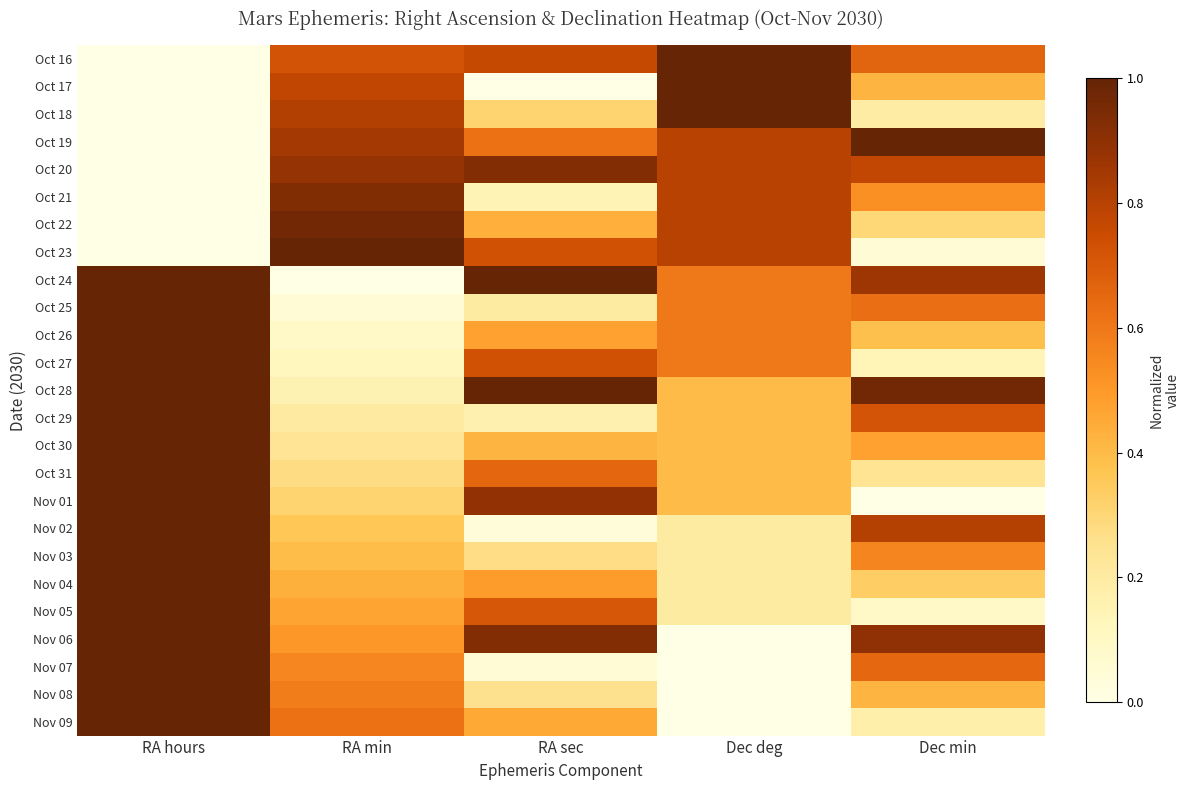

Reading left to right, extract all data points from this chart.

Oct 16: RA hours=0.0	RA min=0.7	RA sec=0.8	Dec deg=1.0	Dec min=0.7
Oct 17: RA hours=0.0	RA min=0.8	RA sec=0.0	Dec deg=1.0	Dec min=0.4
Oct 18: RA hours=0.0	RA min=0.8	RA sec=0.3	Dec deg=1.0	Dec min=0.2
Oct 19: RA hours=0.0	RA min=0.8	RA sec=0.6	Dec deg=0.8	Dec min=1.0
Oct 20: RA hours=0.0	RA min=0.9	RA sec=0.9	Dec deg=0.8	Dec min=0.8
Oct 21: RA hours=0.0	RA min=0.9	RA sec=0.1	Dec deg=0.8	Dec min=0.5
Oct 22: RA hours=0.0	RA min=1.0	RA sec=0.4	Dec deg=0.8	Dec min=0.3
Oct 23: RA hours=0.0	RA min=1.0	RA sec=0.7	Dec deg=0.8	Dec min=0.1
Oct 24: RA hours=1.0	RA min=0.0	RA sec=1.0	Dec deg=0.6	Dec min=0.9
Oct 25: RA hours=1.0	RA min=0.1	RA sec=0.2	Dec deg=0.6	Dec min=0.6
Oct 26: RA hours=1.0	RA min=0.1	RA sec=0.5	Dec deg=0.6	Dec min=0.4
Oct 27: RA hours=1.0	RA min=0.1	RA sec=0.7	Dec deg=0.6	Dec min=0.1
Oct 28: RA hours=1.0	RA min=0.2	RA sec=1.0	Dec deg=0.4	Dec min=1.0
Oct 29: RA hours=1.0	RA min=0.2	RA sec=0.2	Dec deg=0.4	Dec min=0.7
Oct 30: RA hours=1.0	RA min=0.2	RA sec=0.4	Dec deg=0.4	Dec min=0.5
Oct 31: RA hours=1.0	RA min=0.3	RA sec=0.7	Dec deg=0.4	Dec min=0.2
Nov 01: RA hours=1.0	RA min=0.3	RA sec=0.9	Dec deg=0.4	Dec min=0.0
Nov 02: RA hours=1.0	RA min=0.4	RA sec=0.0	Dec deg=0.2	Dec min=0.8
Nov 03: RA hours=1.0	RA min=0.4	RA sec=0.3	Dec deg=0.2	Dec min=0.6
Nov 04: RA hours=1.0	RA min=0.4	RA sec=0.5	Dec deg=0.2	Dec min=0.3
Nov 05: RA hours=1.0	RA min=0.5	RA sec=0.7	Dec deg=0.2	Dec min=0.1
Nov 06: RA hours=1.0	RA min=0.5	RA sec=0.9	Dec deg=0.0	Dec min=0.9
Nov 07: RA hours=1.0	RA min=0.6	RA sec=0.1	Dec deg=0.0	Dec min=0.6
Nov 08: RA hours=1.0	RA min=0.6	RA sec=0.3	Dec deg=0.0	Dec min=0.4
Nov 09: RA hours=1.0	RA min=0.6	RA sec=0.5	Dec deg=0.0	Dec min=0.2